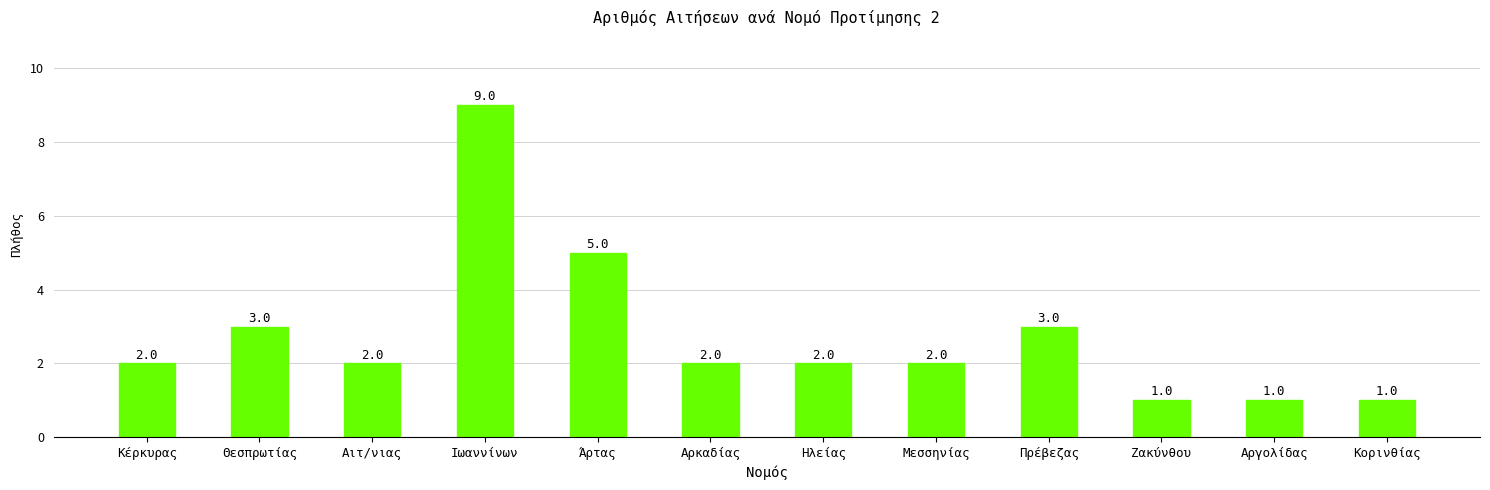

What is the greatest value displayed?

9